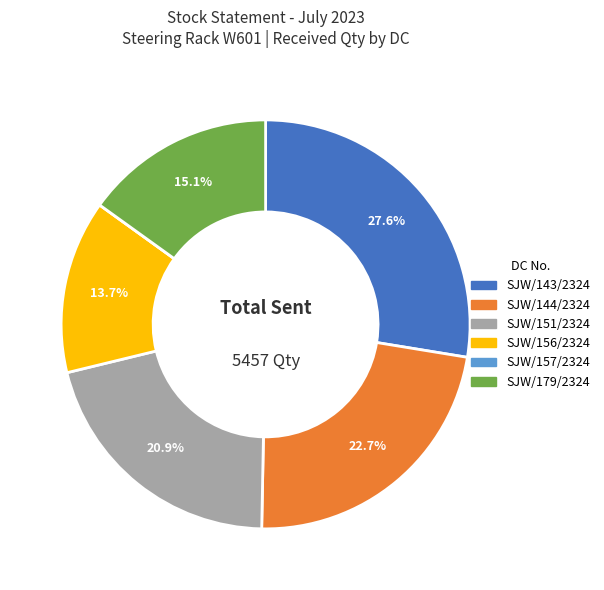

Do SJW/179/2324 and SJW/144/2324 together represent more than half of the pie?

No